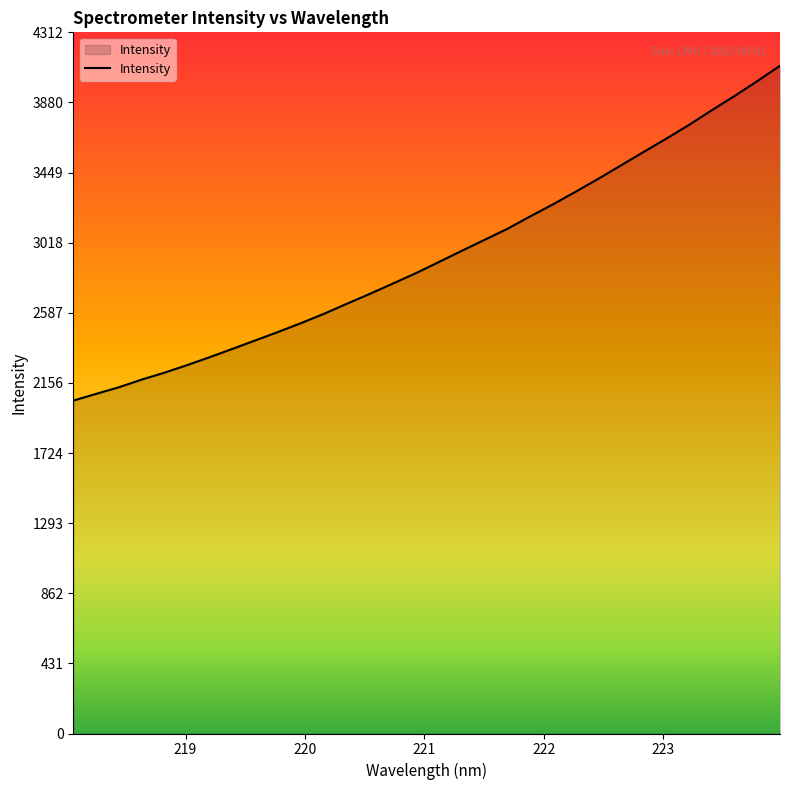

What is the difference between the maximum and minimum values?

2059.6